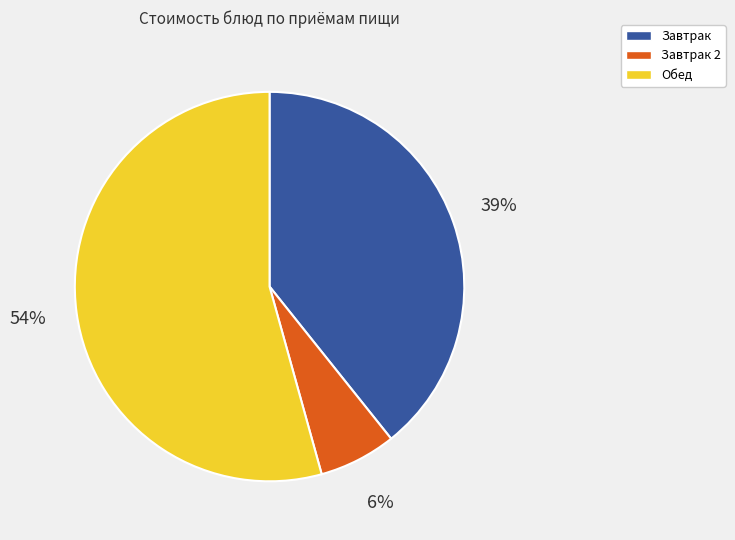

Does any single category account for the majority?

Yes